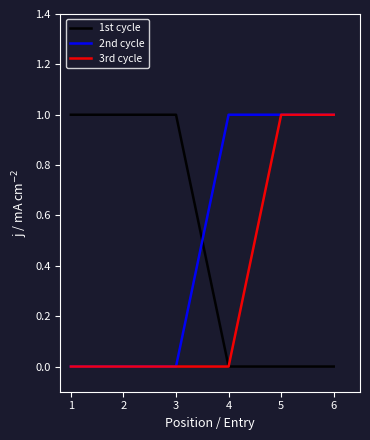

Is the value of 2nd cycle at 5 greater than the value of 3rd cycle at 4?

Yes